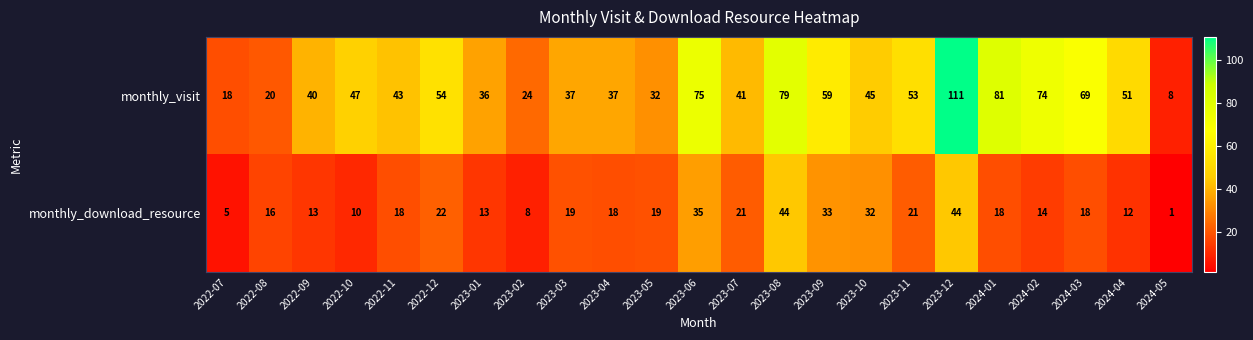

List the series in order of their peak value, highest first.

monthly_visit, monthly_download_resource